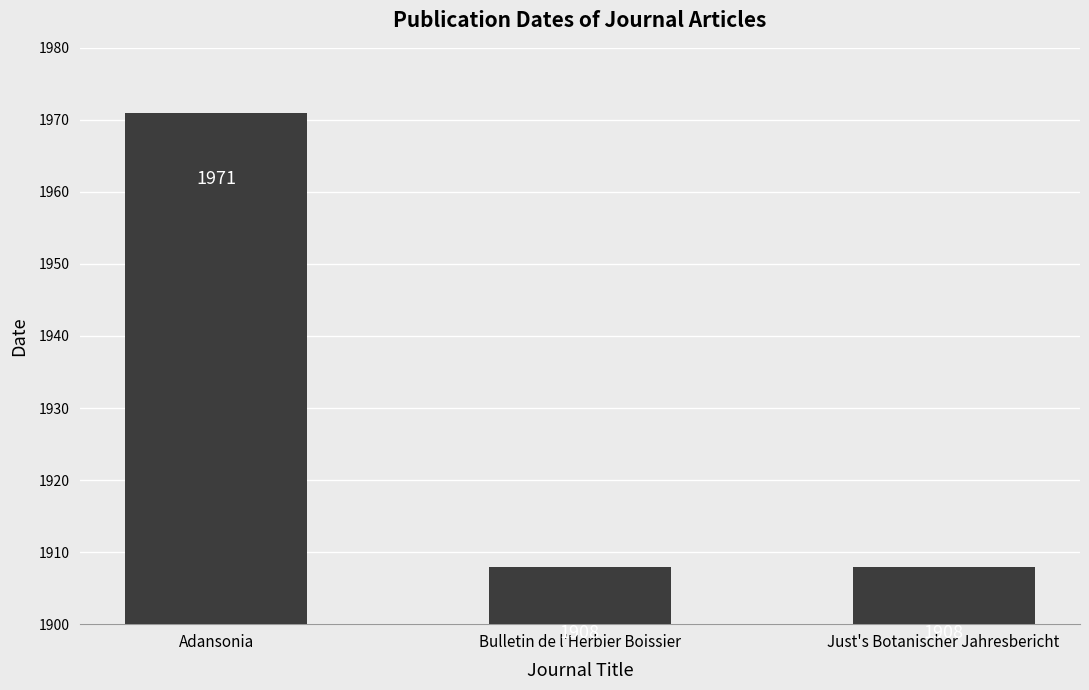

Are the bars horizontal?

No